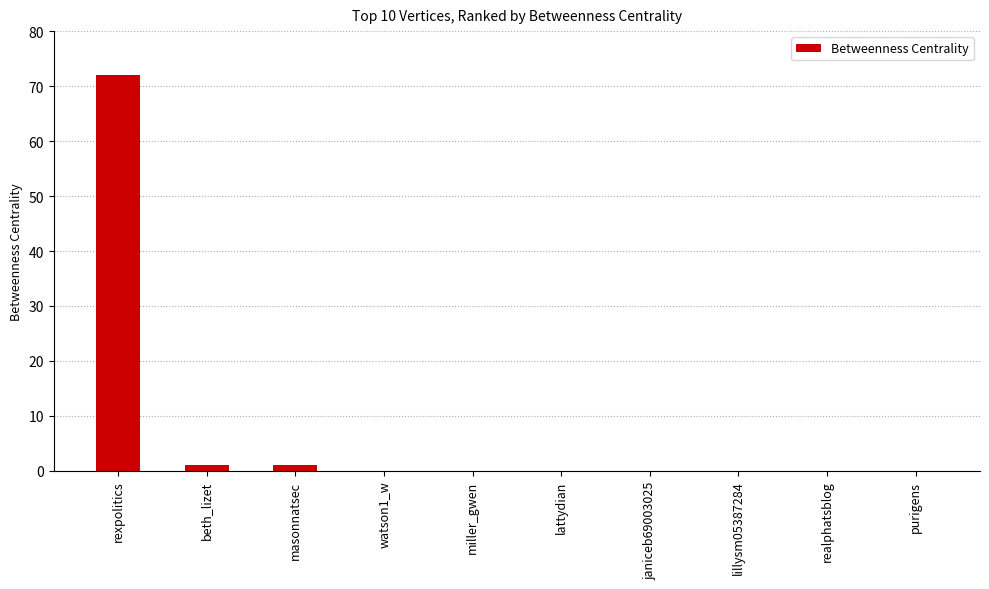

What is the sum of the values at watson1_w and rexpolitics?

72